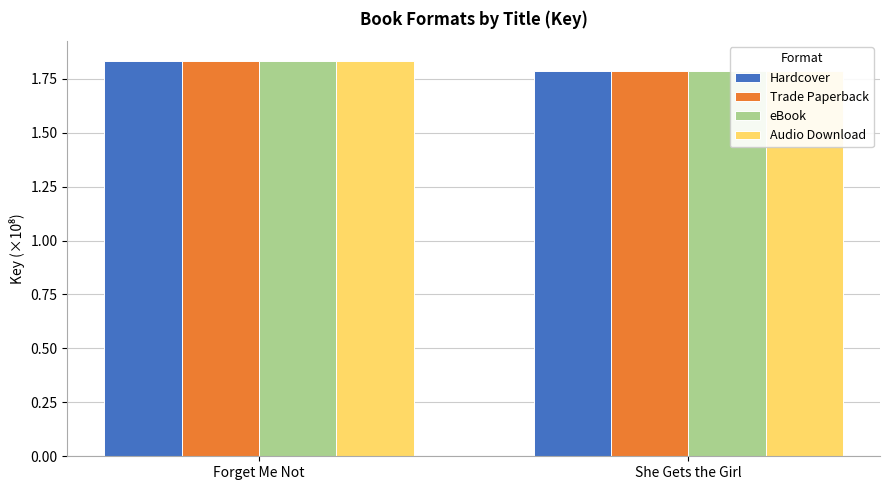

What is the label of the 1st bar from the right?

She Gets the Girl